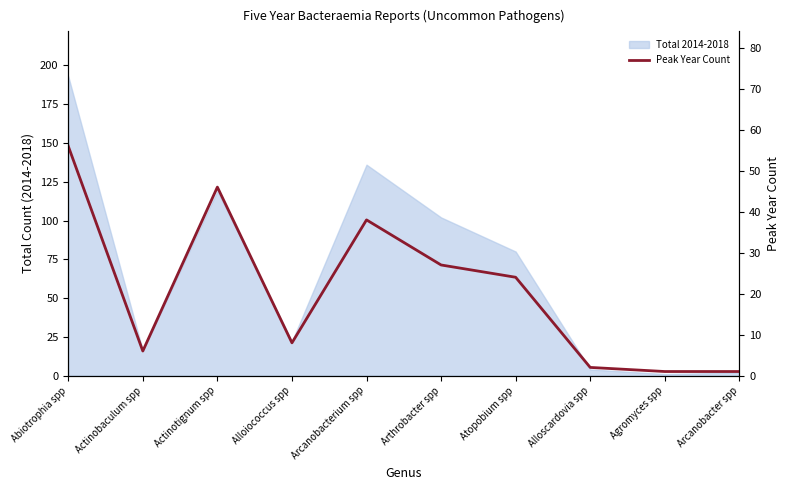

What is the difference between the maximum and second lowest values?

55